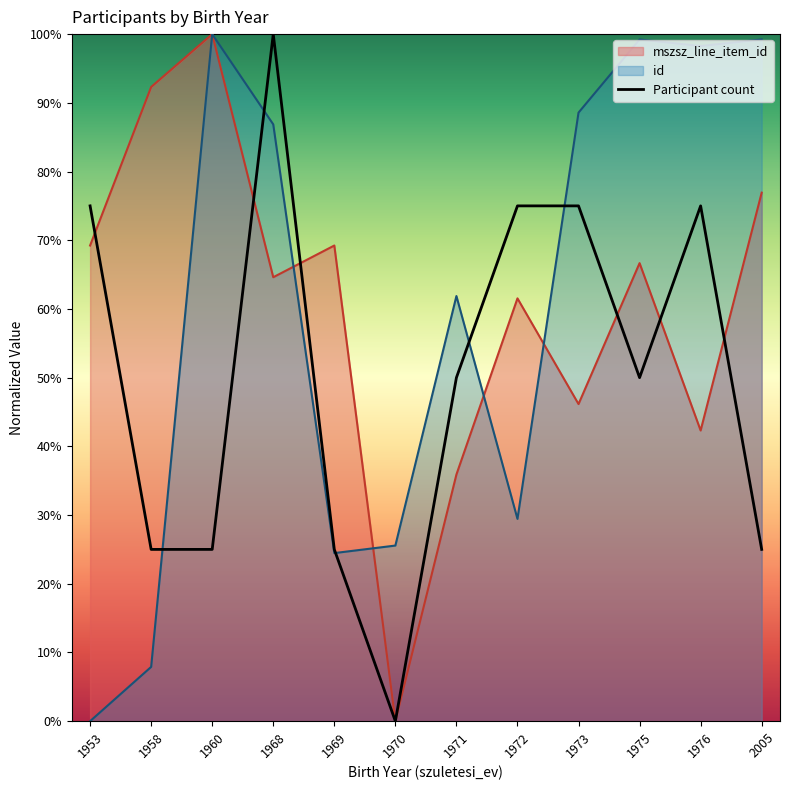

Rank the categories by value from lowest to highest.

1970, 1958, 1960, 1969, 2005, 1971, 1975, 1953, 1972, 1973, 1976, 1968